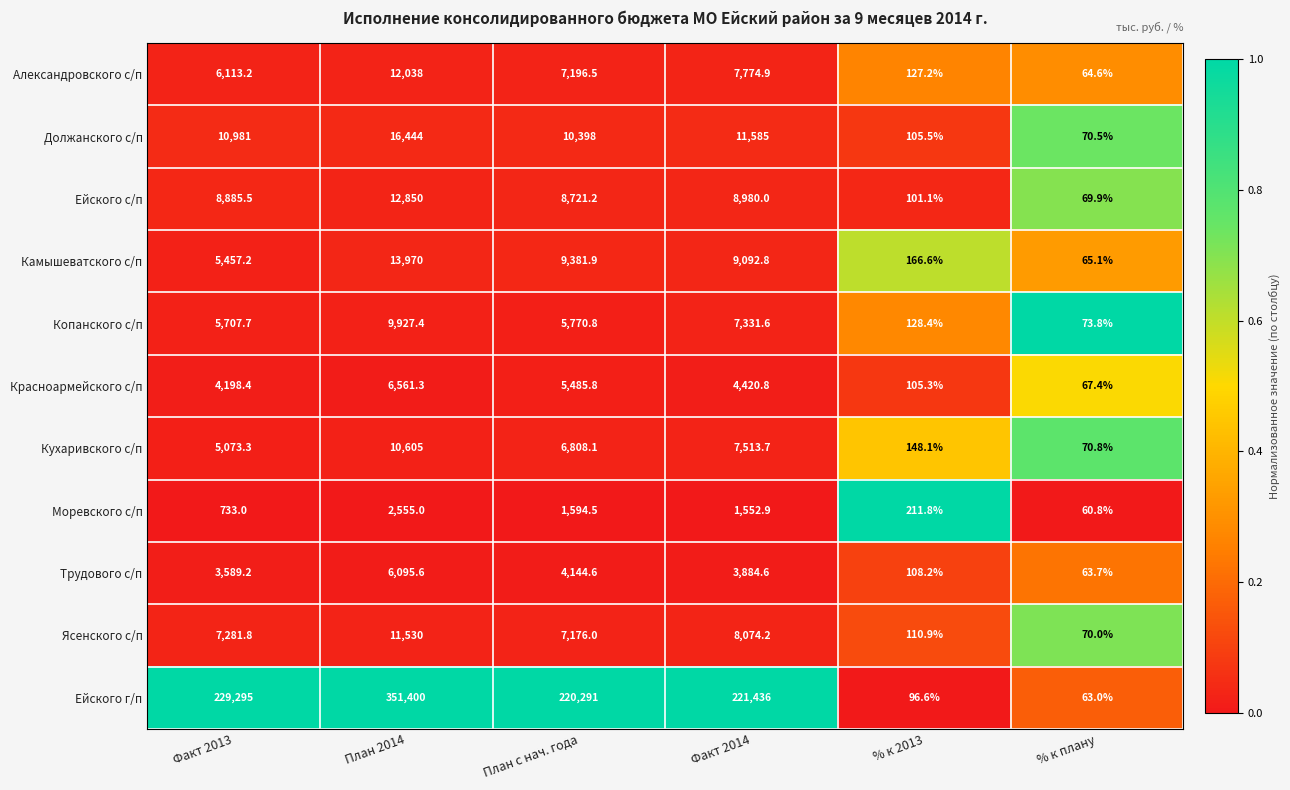

Is it true that Копанского с/п equals 9214.9 at План с нач. года?

False